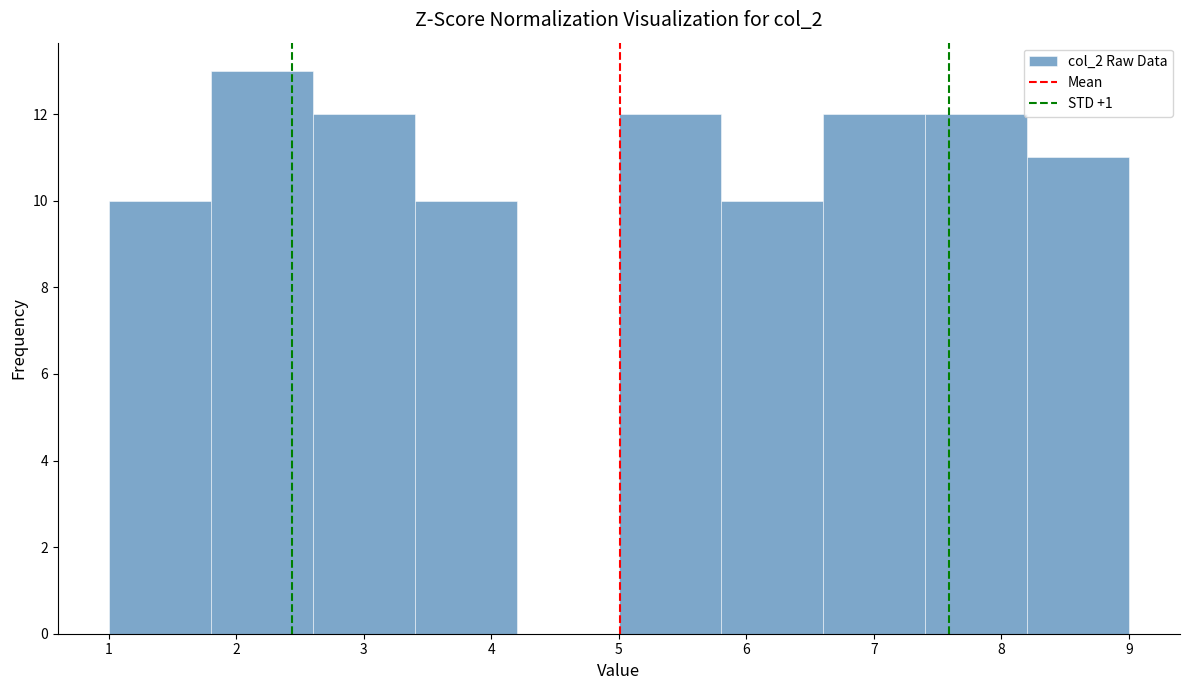

Reading left to right, list every bar in this chart as the range it spans on the x-axis followed by its height. The values are not printed on the chart, so give them approximately, as read against the axis.

1.0 to 1.8: 10
1.8 to 2.6: 13
2.6 to 3.4: 12
3.4 to 4.2: 10
4.2 to 5.0: 0
5.0 to 5.8: 12
5.8 to 6.6: 10
6.6 to 7.4: 12
7.4 to 8.2: 12
8.2 to 9.0: 11